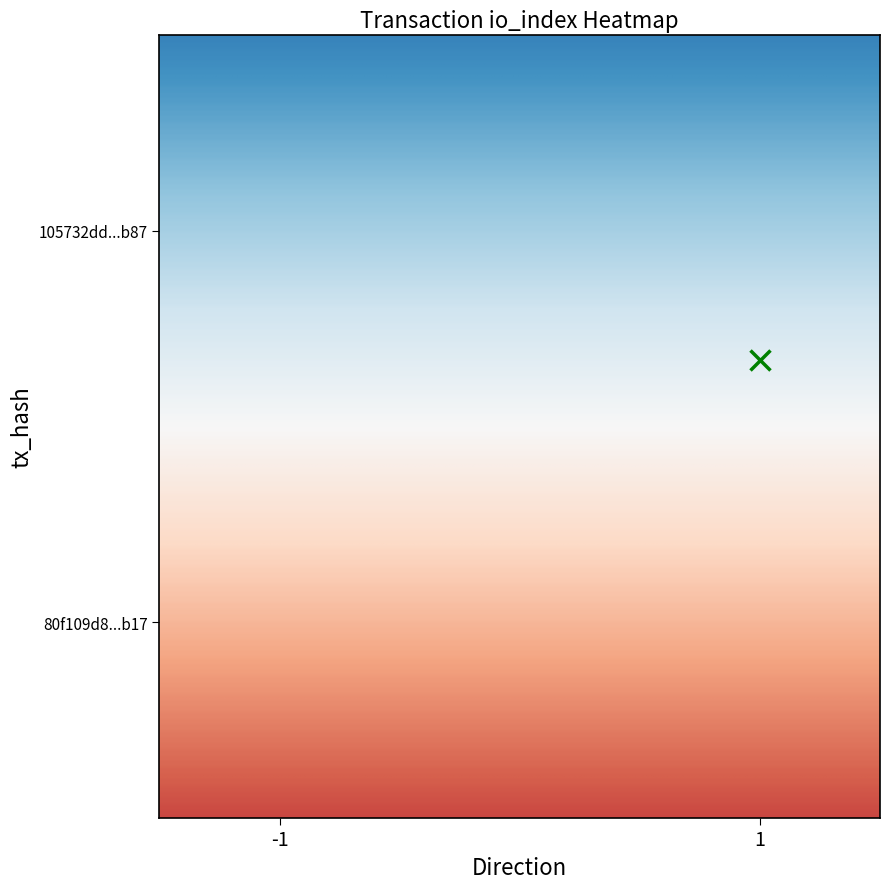

Which has a higher value, direction or io_index?

io_index